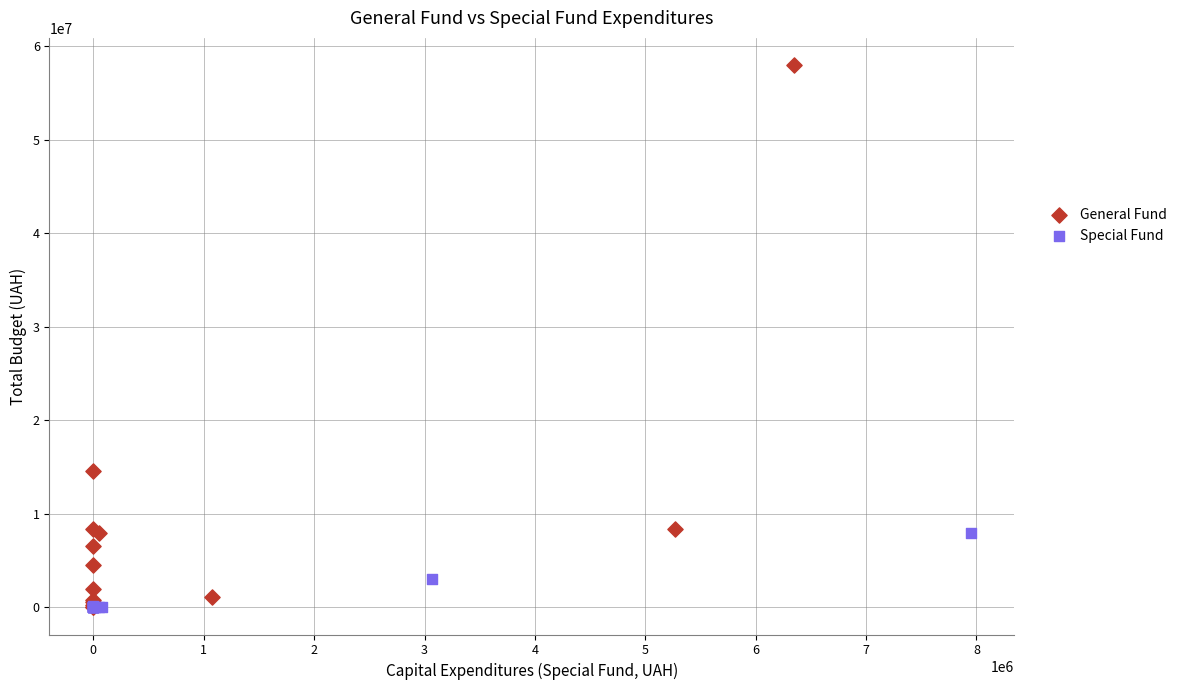

Which series has the largest Y range (max minus min)?

General Fund